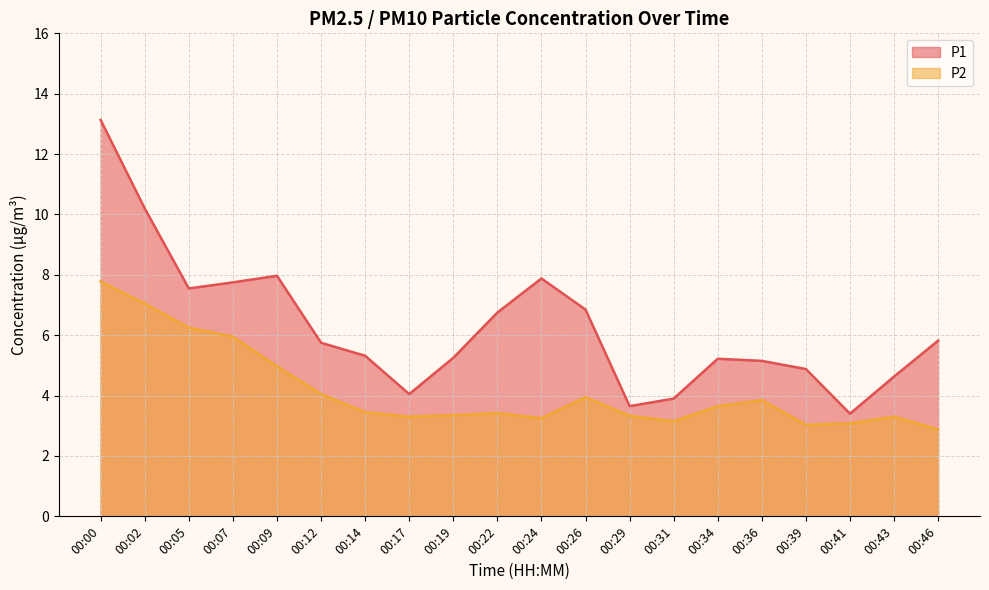

Between 00:31 and 00:36, which is larger?

00:36